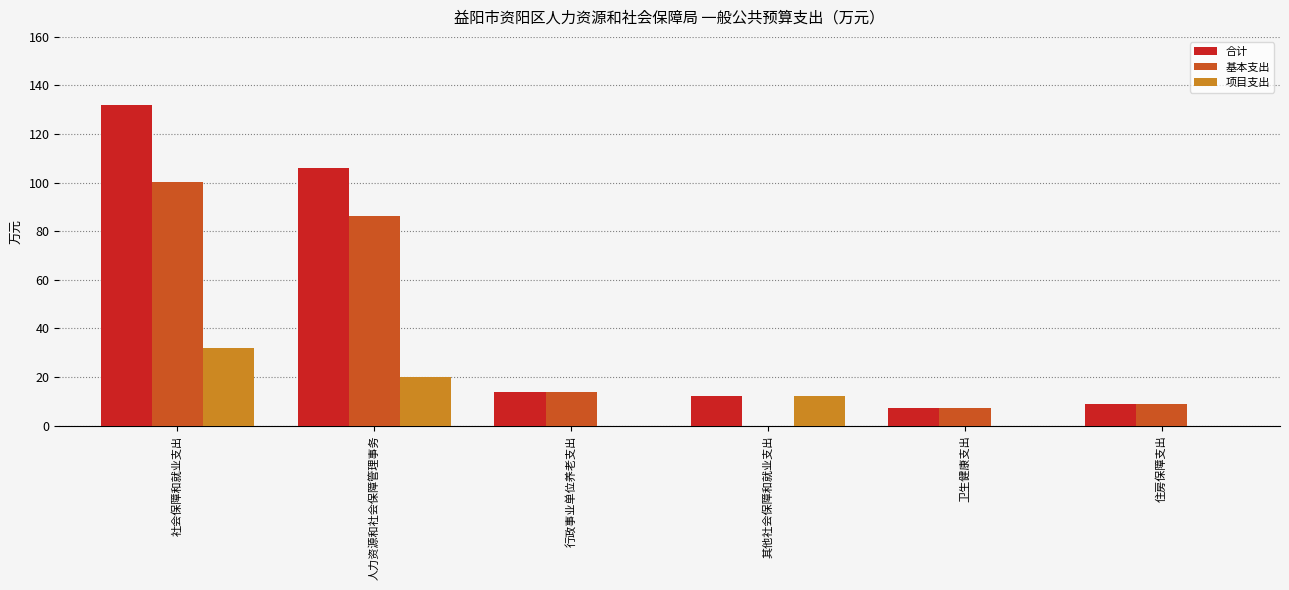

Reading right to left, what are all the values shown in this chart?

合计: 住房保障支出=9.1	卫生健康支出=7.2	其他社会保障和就业支出=12.0	行政事业单位养老支出=14.1	人力资源和社会保障管理事务=106.1	社会保障和就业支出=132.1
基本支出: 住房保障支出=9.1	卫生健康支出=7.2	其他社会保障和就业支出=0.0	行政事业单位养老支出=14.1	人力资源和社会保障管理事务=86.2	社会保障和就业支出=100.2
项目支出: 住房保障支出=0.0	卫生健康支出=0.0	其他社会保障和就业支出=12.0	行政事业单位养老支出=0.0	人力资源和社会保障管理事务=19.9	社会保障和就业支出=31.9